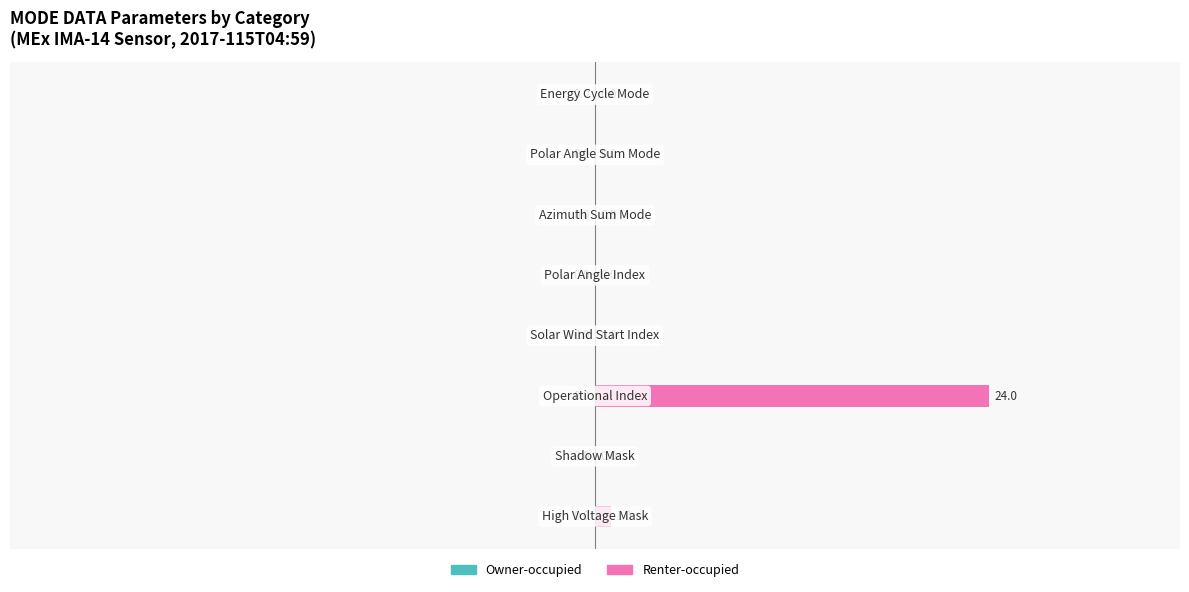

What is the maximum value shown in the chart?

24